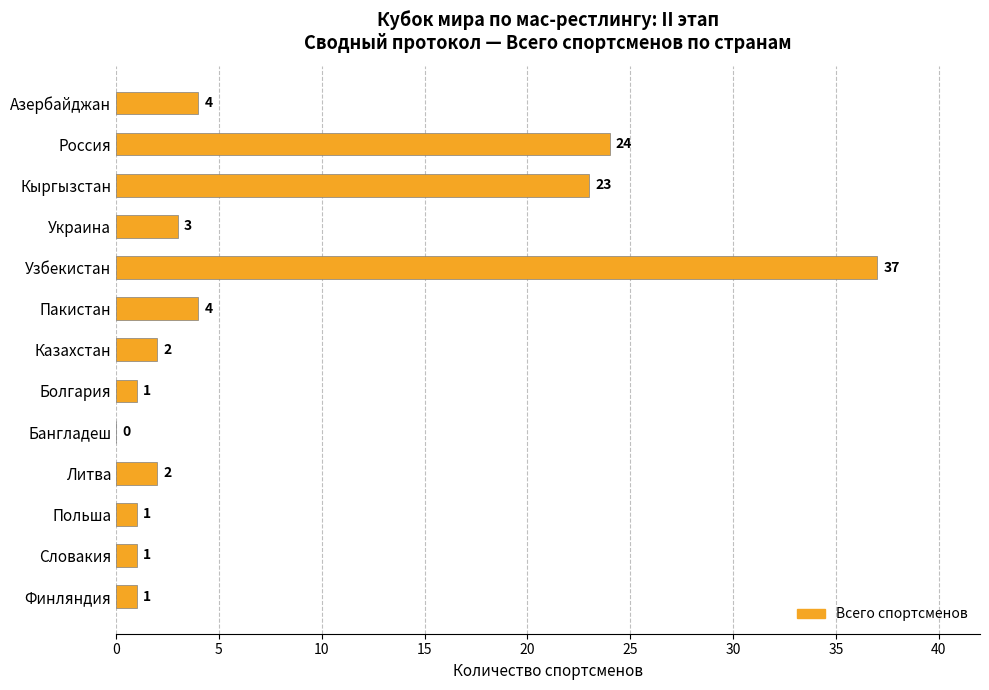

What is the sum of all values?

103